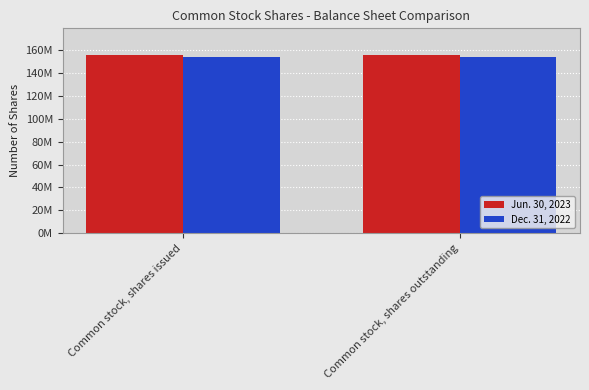

What is the total value across all series at Common stock, shares issued?

309391927